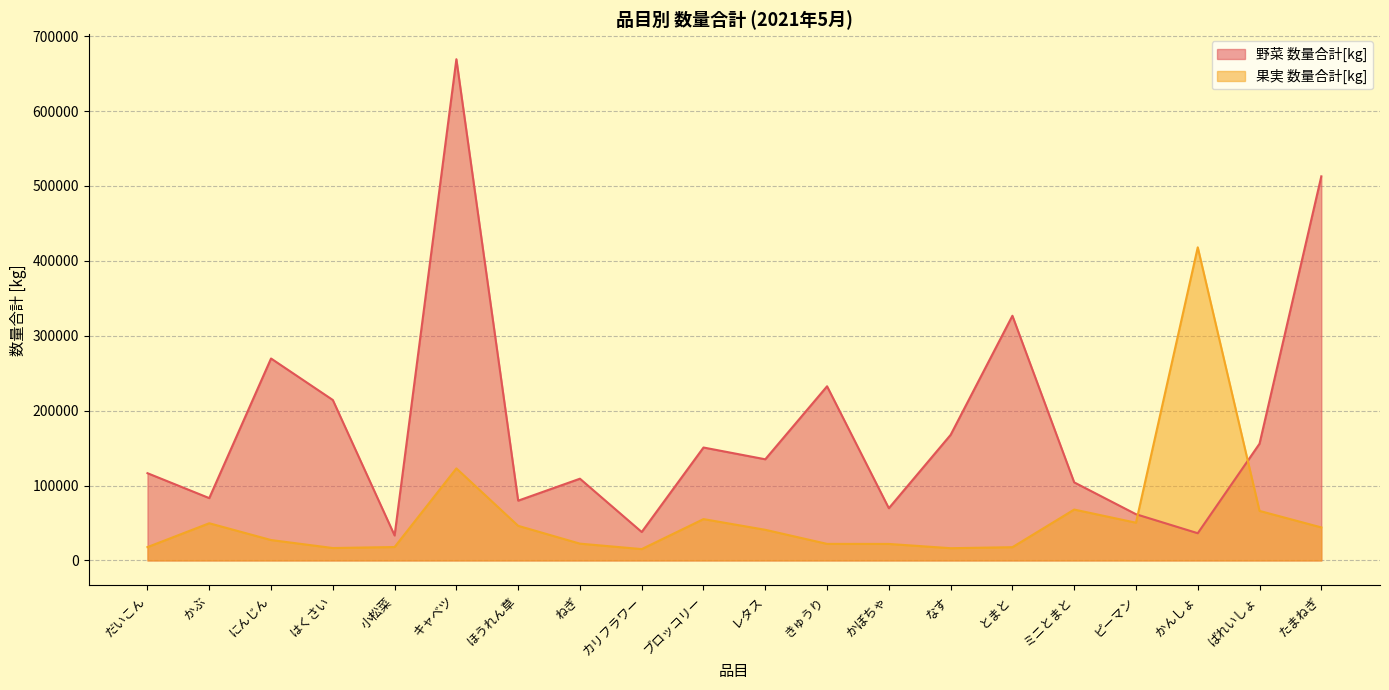

Does the chart display data point markers on the line(s)?

No